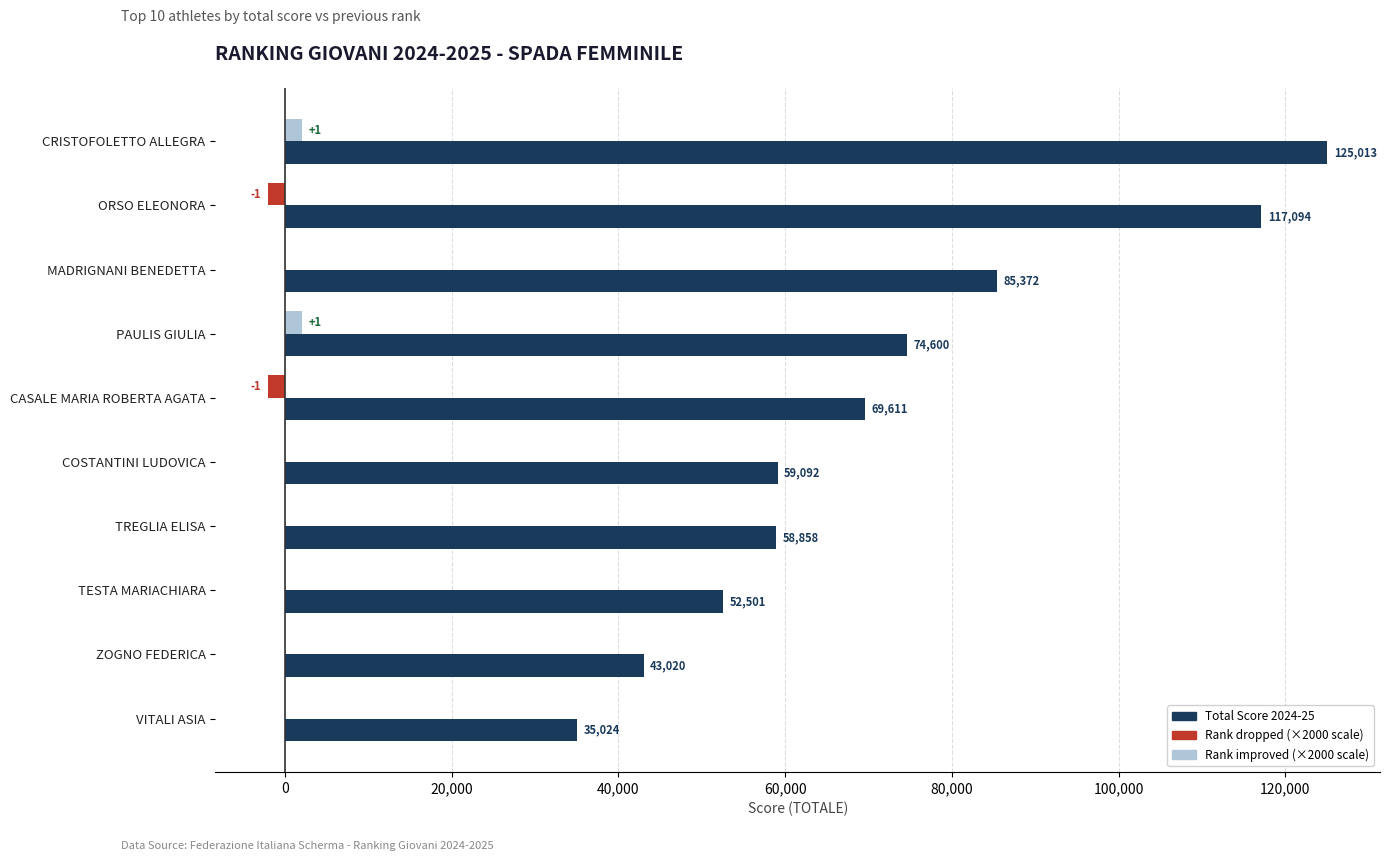

What is the greatest value displayed?

125012.5